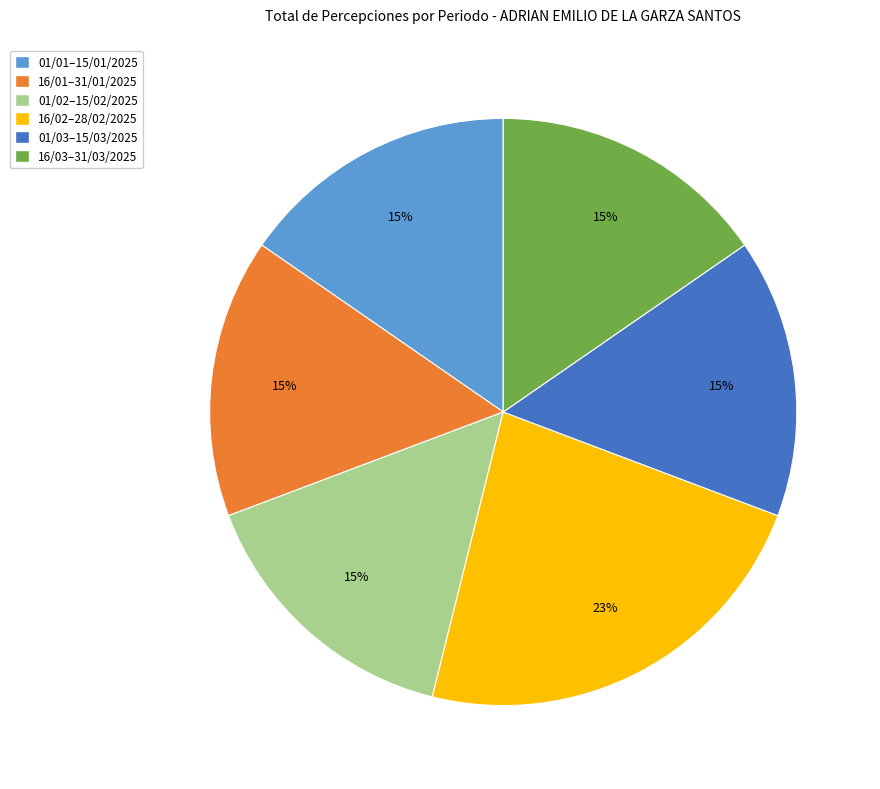

Which has a higher value, 01/02–15/02/2025 or 16/02–28/02/2025?

16/02–28/02/2025